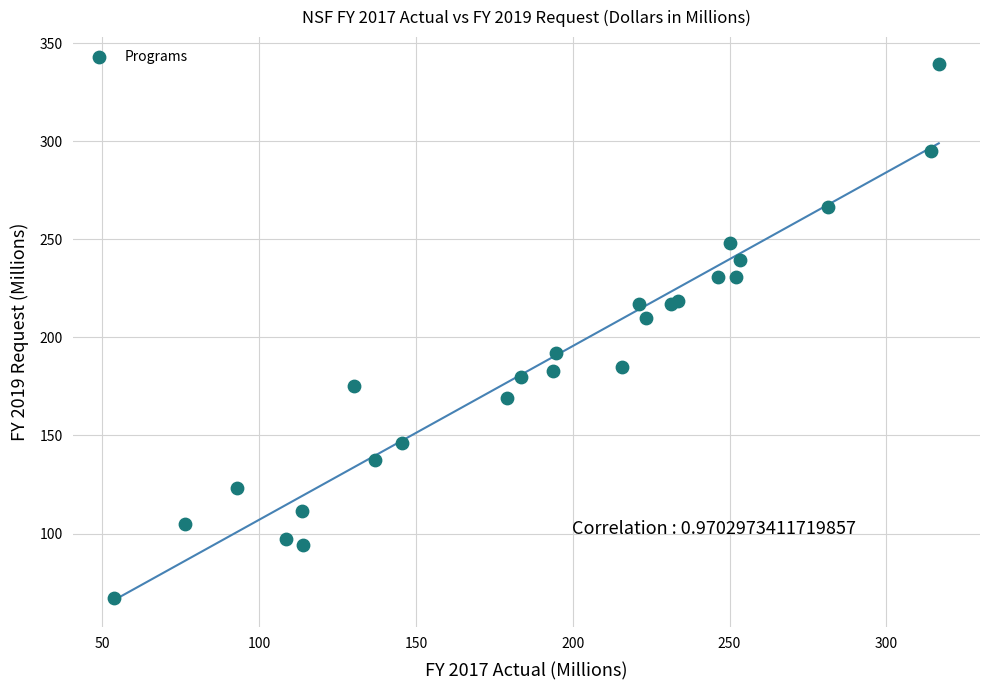

What Y value in the scatter plot is closest to 203?

210.1